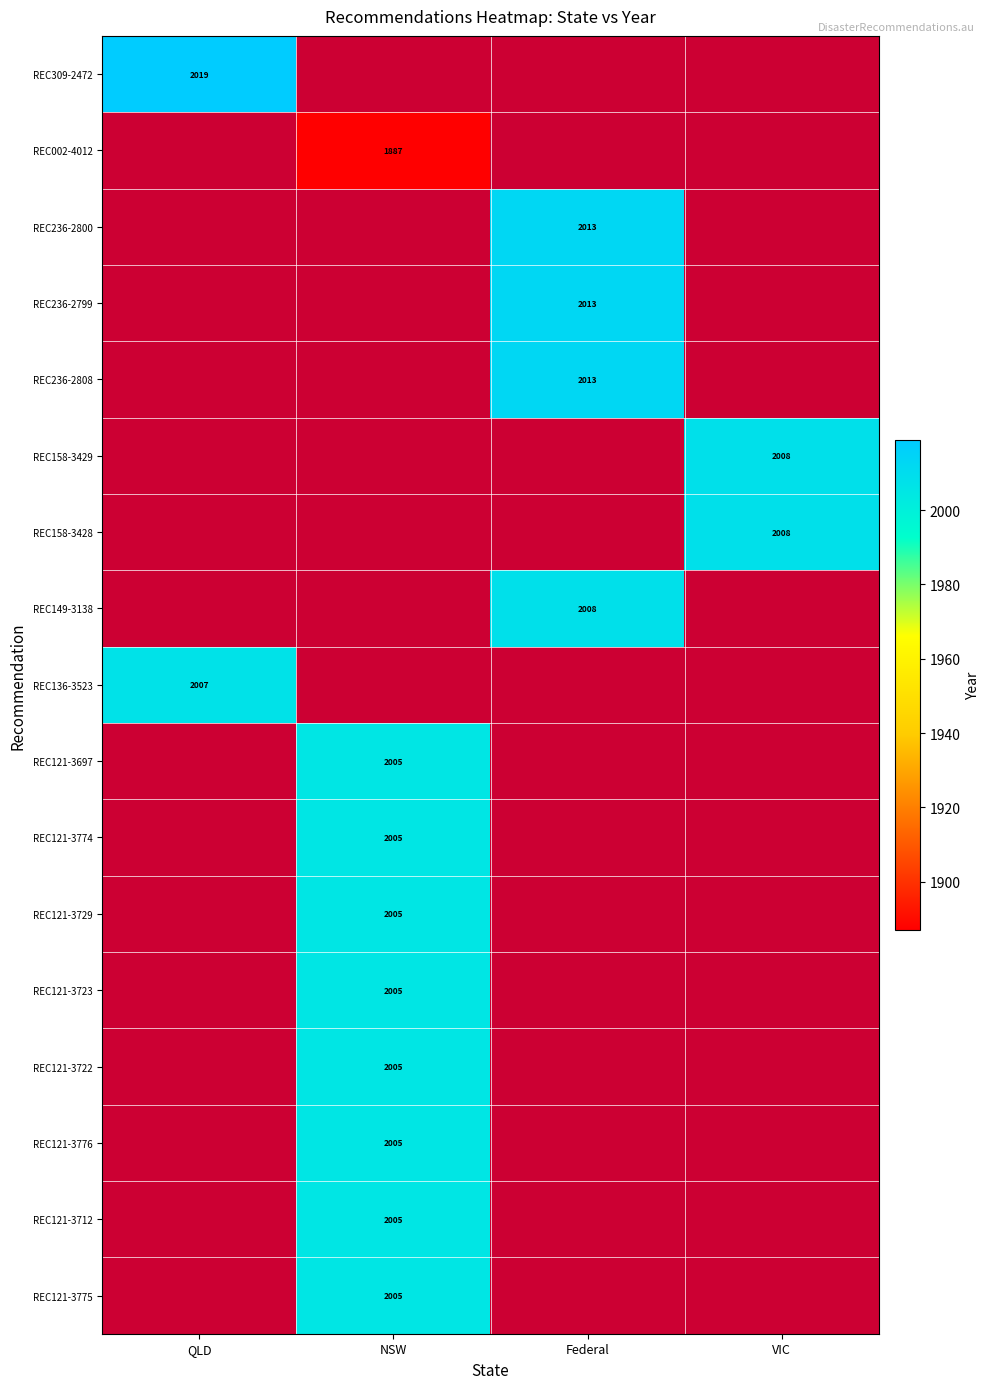

What is the spread (max minus min) of values at QLD?

12.0